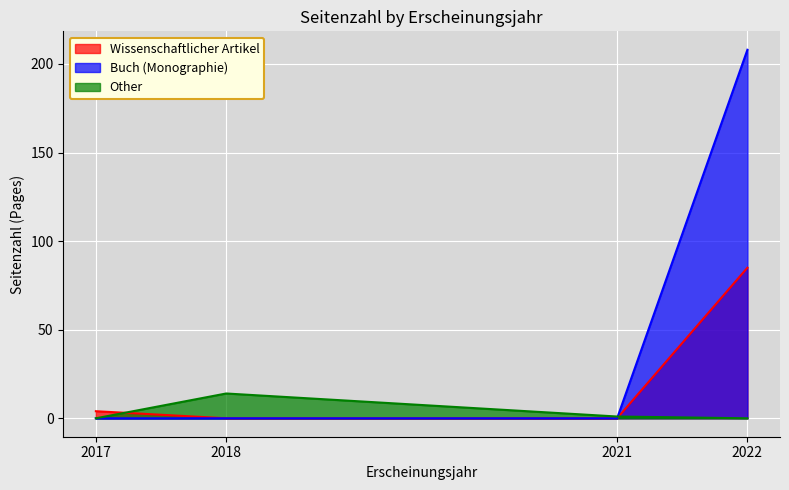

What is the difference between the maximum and second lowest values?

204